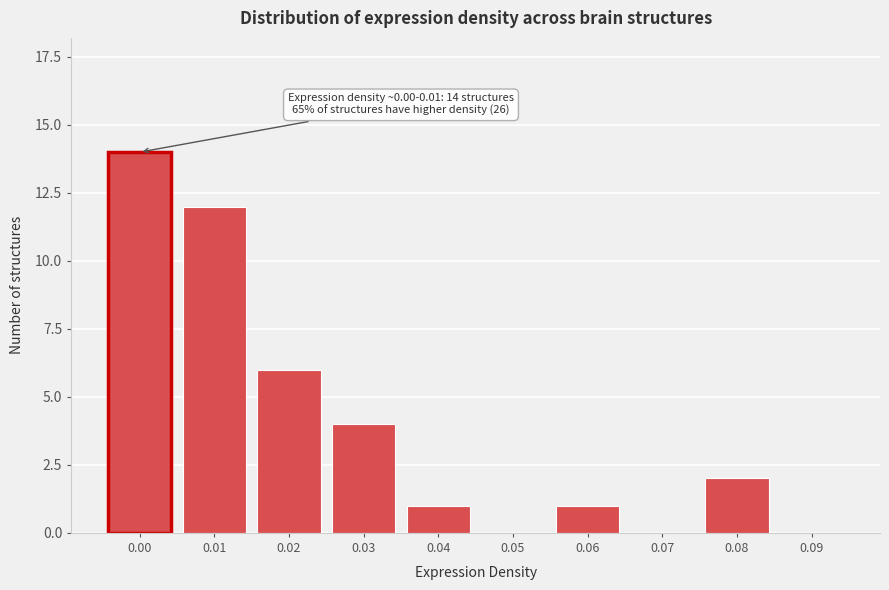

Reading left to right, extract all data points from this chart.

0.00=14	0.01=12	0.02=6	0.03=4	0.04=1	0.05=0	0.06=1	0.07=0	0.08=2	0.09=0